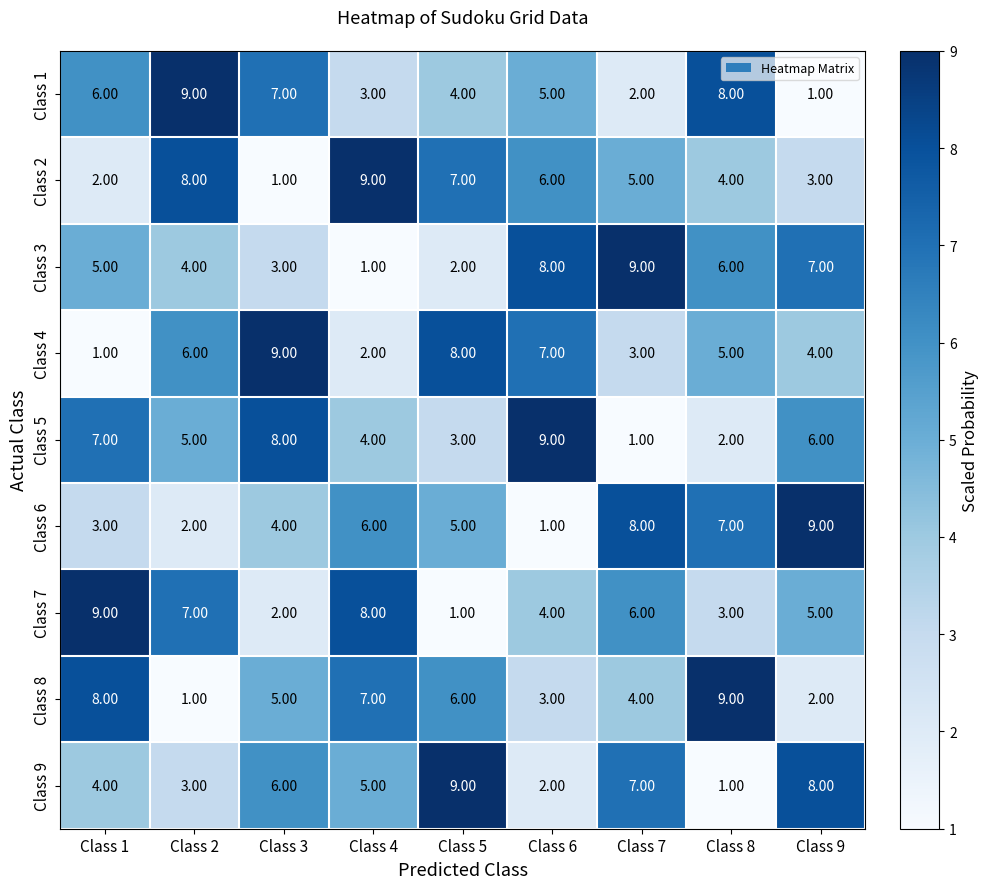

Is the value of Class 6 at Class 3 greater than the value of Class 1 at Class 4?

Yes